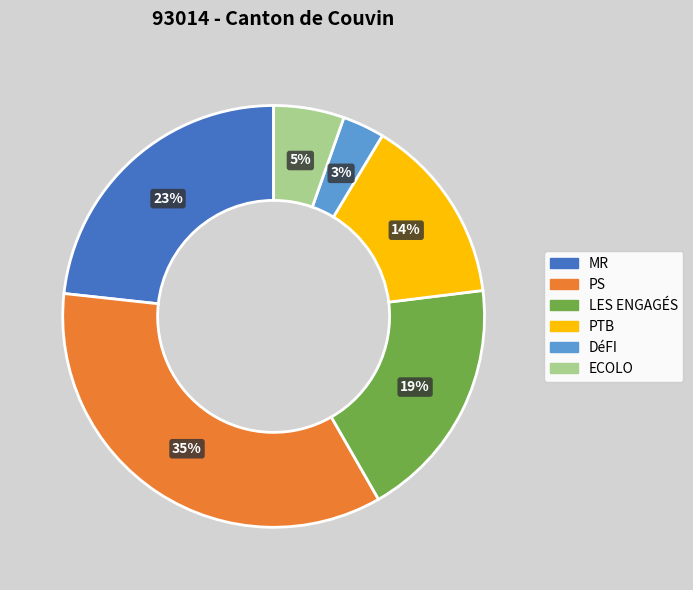

To the nearest percent, what is the difference between the largest and smallest slice percentages?

32%